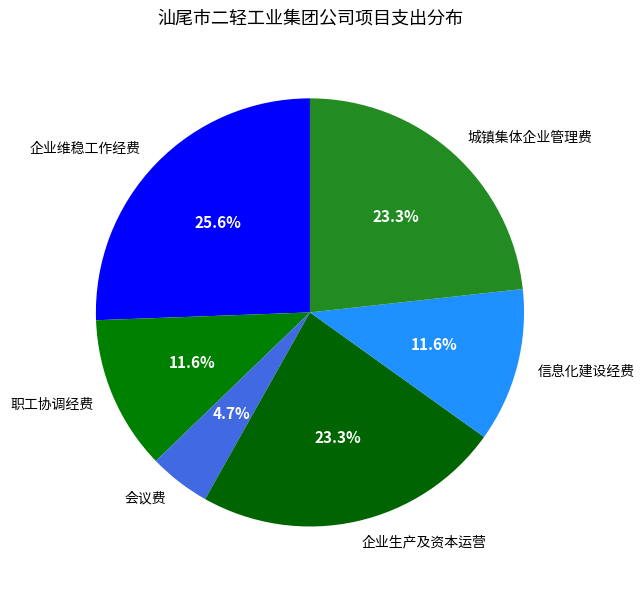

Approximately how many times larger is the value at 信息化建设经费 compared to 企业生产及资本运营?

0.5